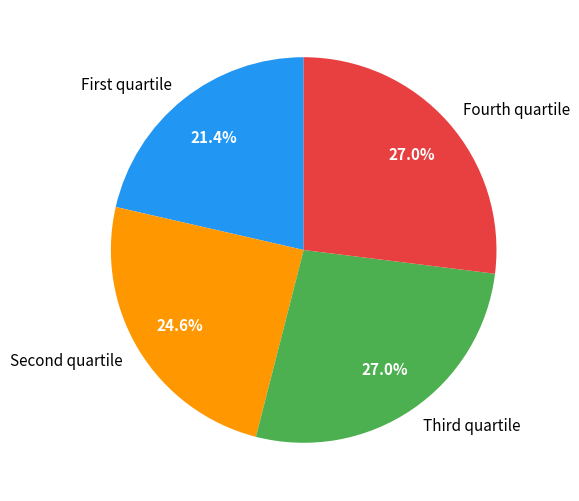

What is the smallest slice in the pie chart?

First quartile